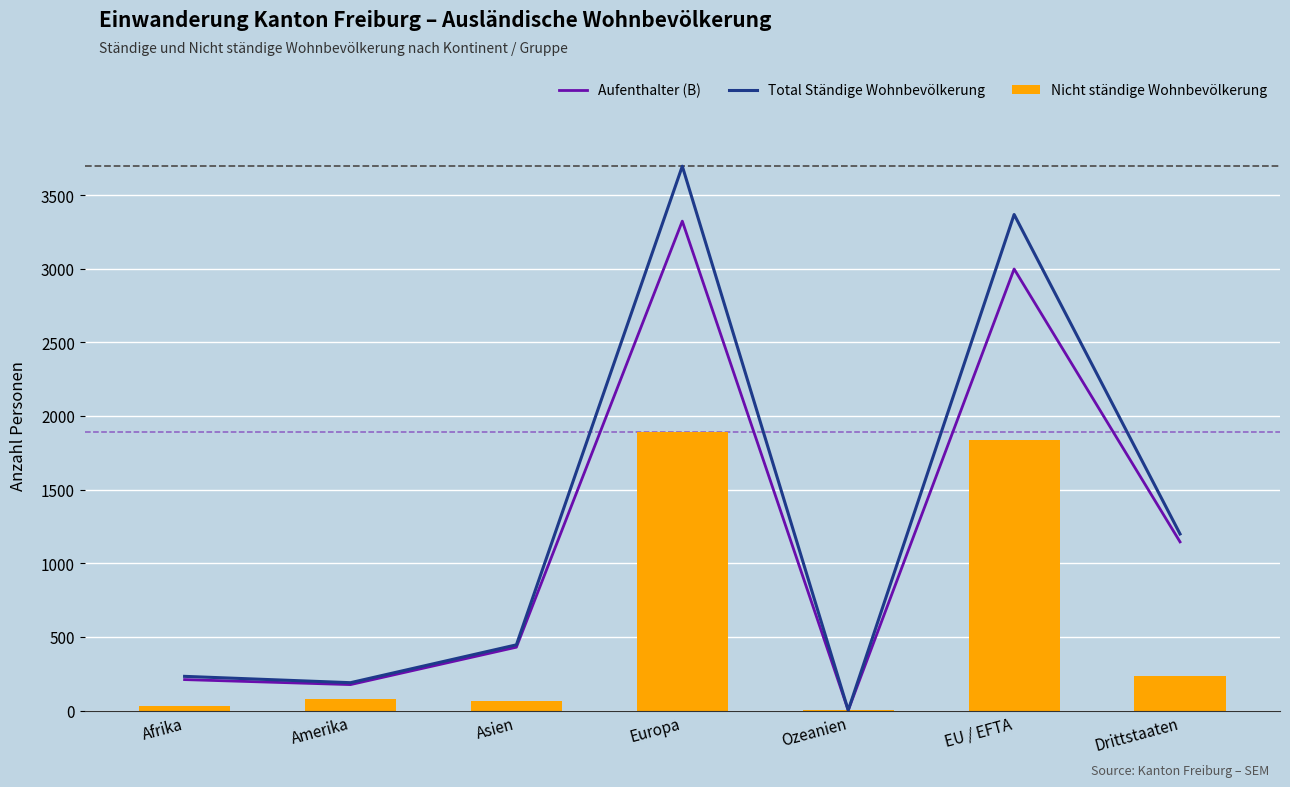

At which label is Aufenthalter (B) closest to 1662?

Drittstaaten